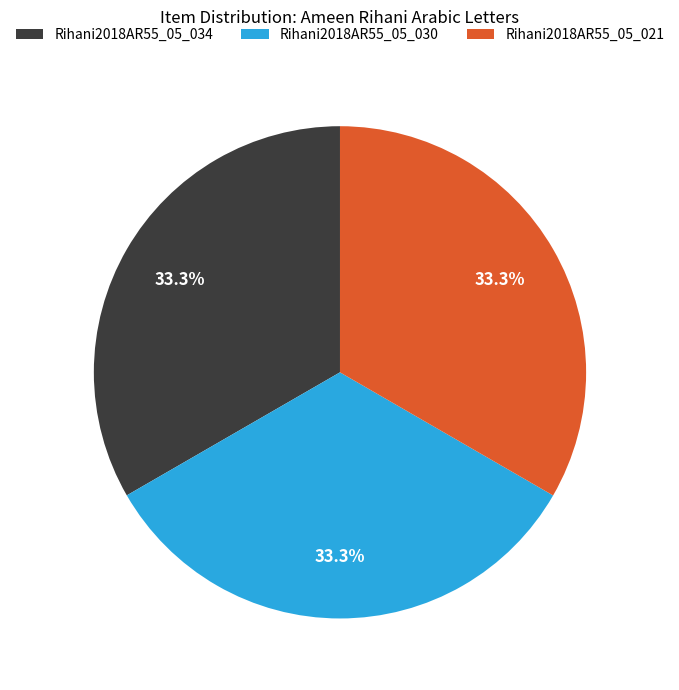

What percentage is the Rihani2018AR55_05_034 slice, to the nearest percent?

33%